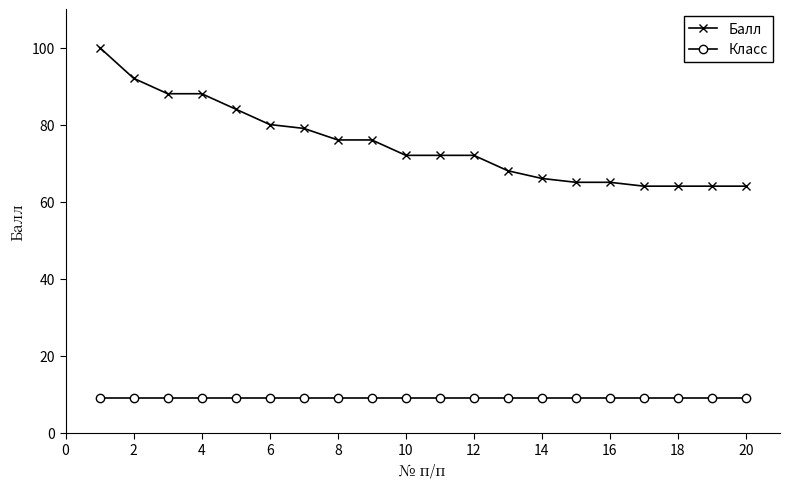

What is the greatest value displayed?

100